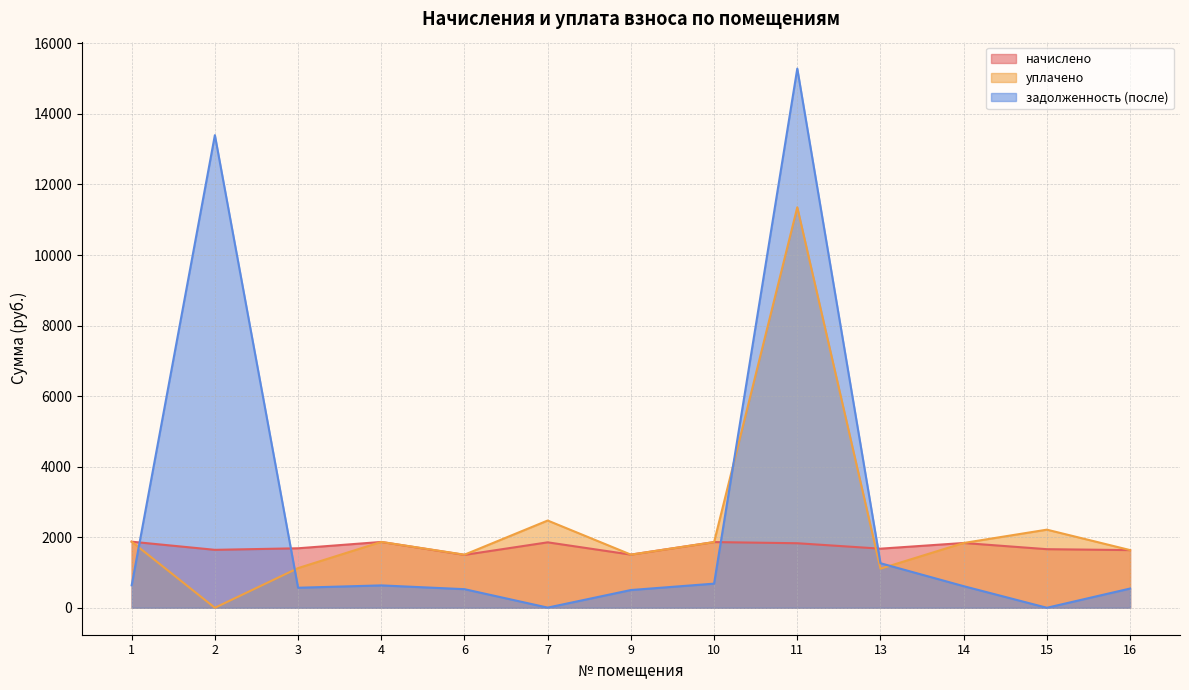

What is the difference between the highest and lowest values at 14?

1224.4